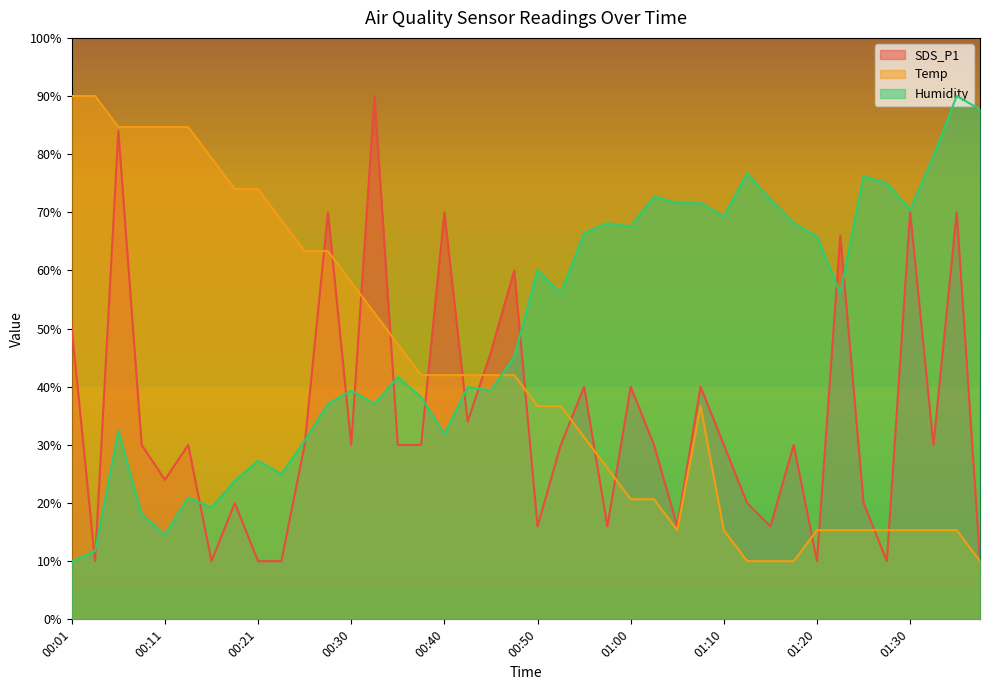

At which category does SDS_P1 reach its first local valley?

00:04